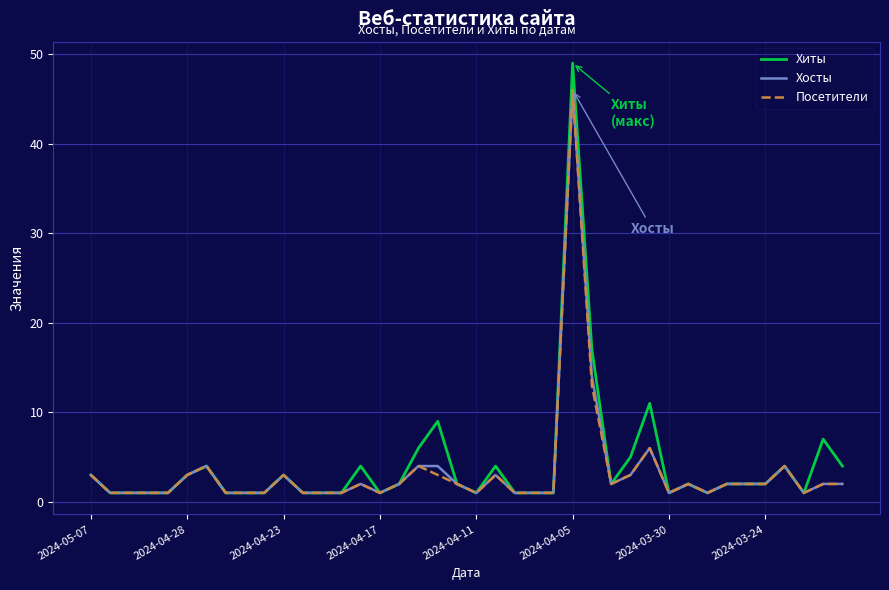

Which series has the largest range (max minus min)?

Хиты